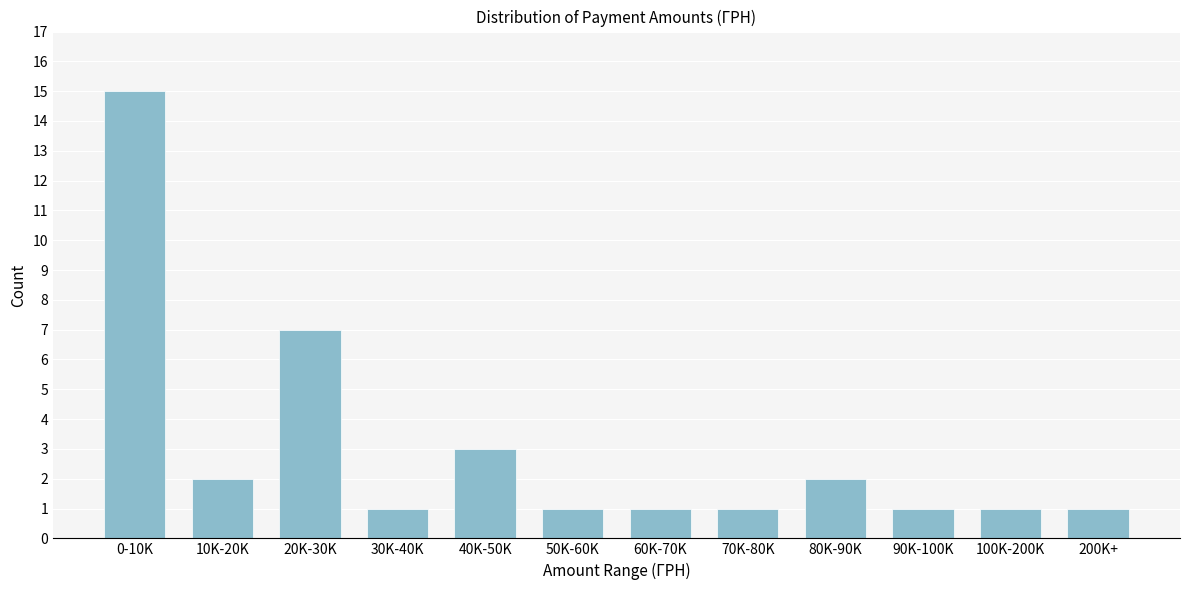

Reading right to left, extract all data points from this chart.

200K+=1	100K-200K=1	90K-100K=1	80K-90K=2	70K-80K=1	60K-70K=1	50K-60K=1	40K-50K=3	30K-40K=1	20K-30K=7	10K-20K=2	0-10K=15